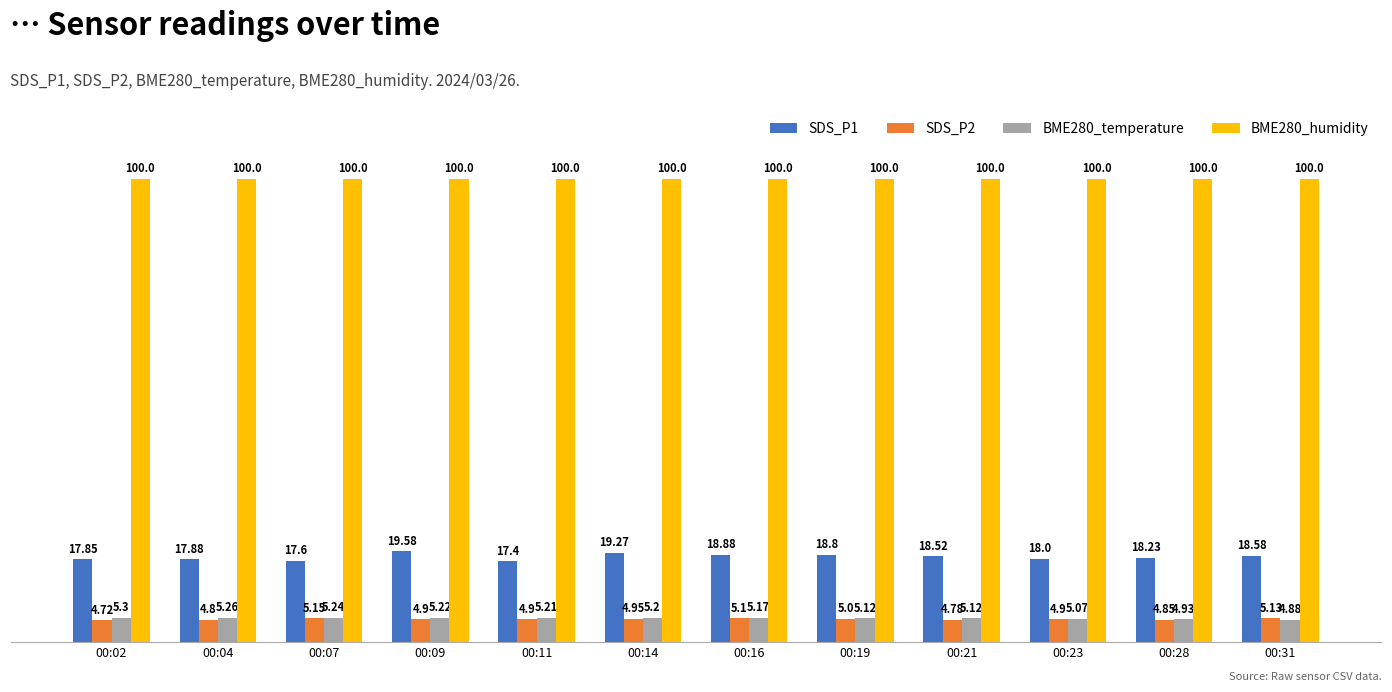

Between 00:23 and 00:28, which series saw the biggest shift?

SDS_P1